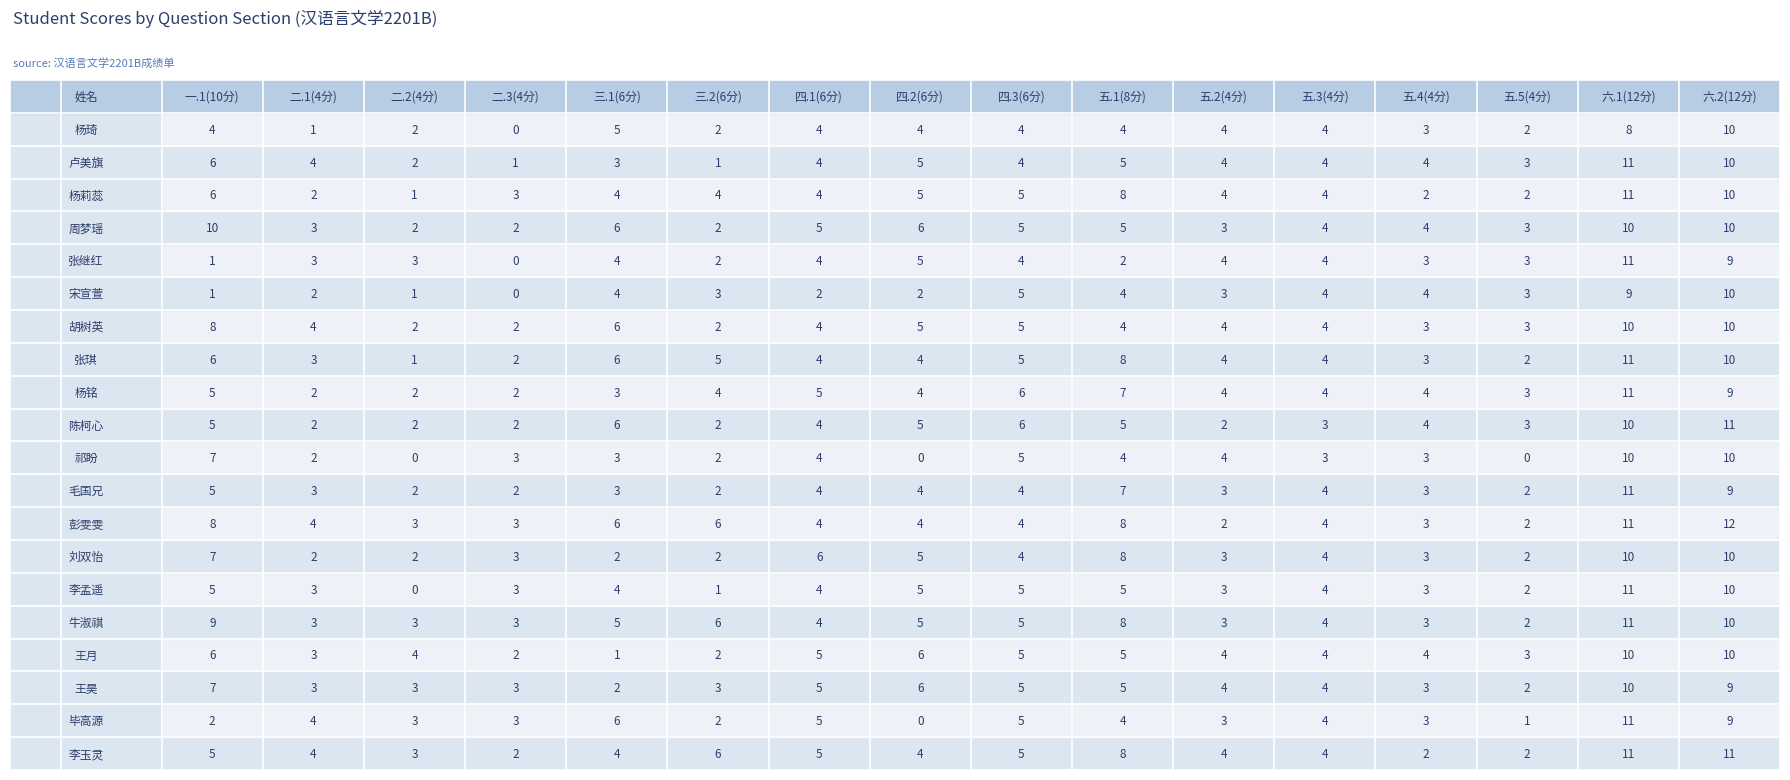

Is the value of 李孟遥 at 11 greater than the value of 胡树英 at 0?

No